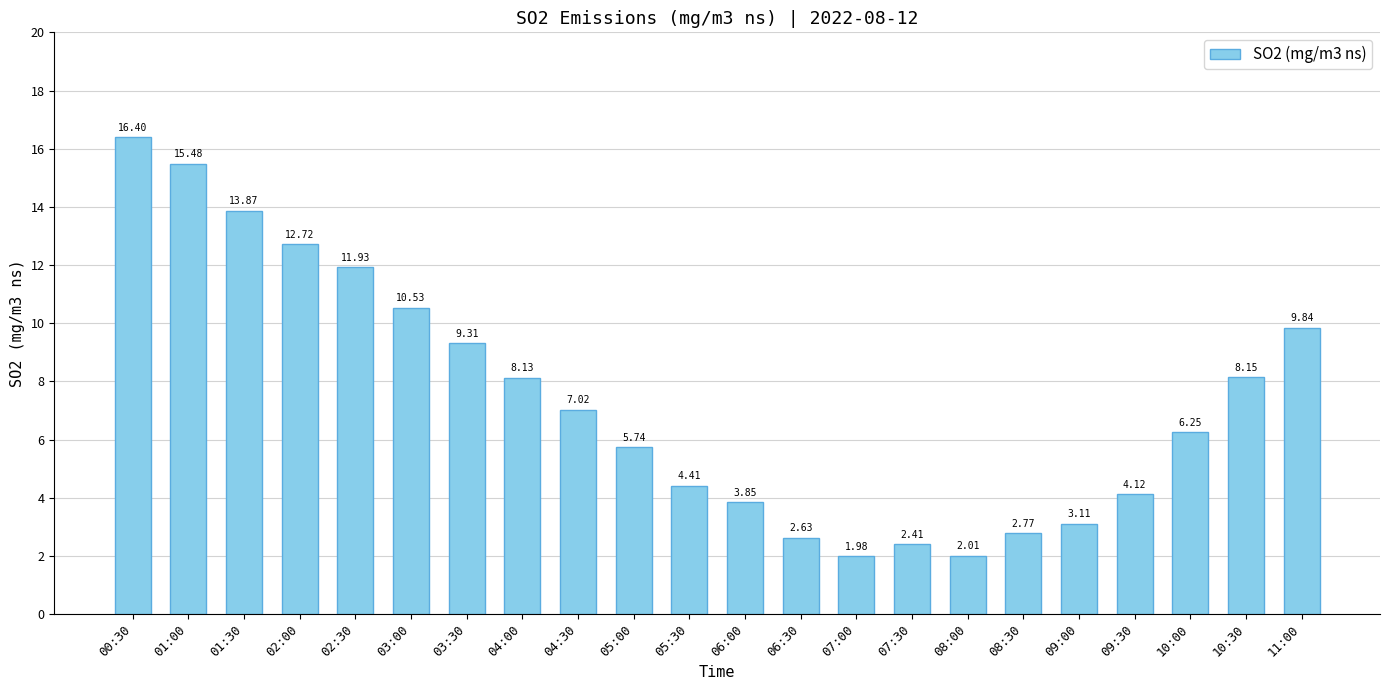

What is the difference between the values at 00:30 and 07:00?

14.4